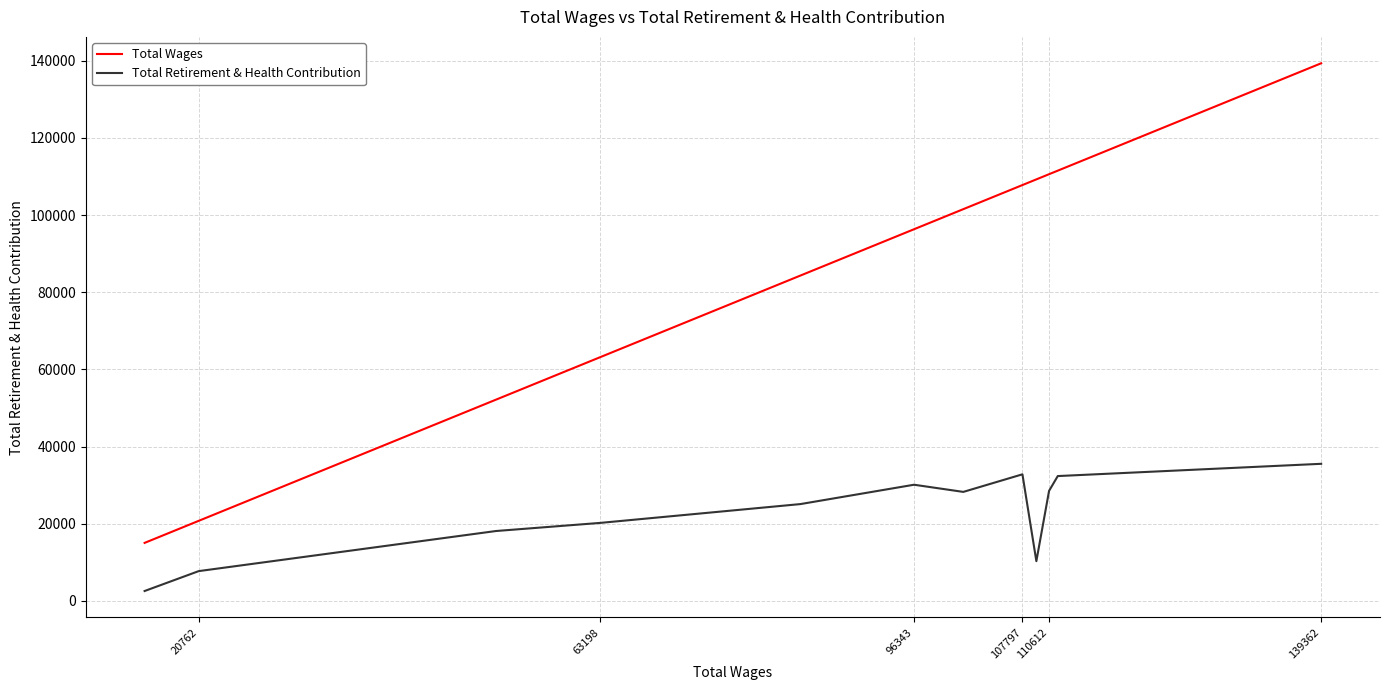

Is it true that Total Wages equals 19795 at 9?

False